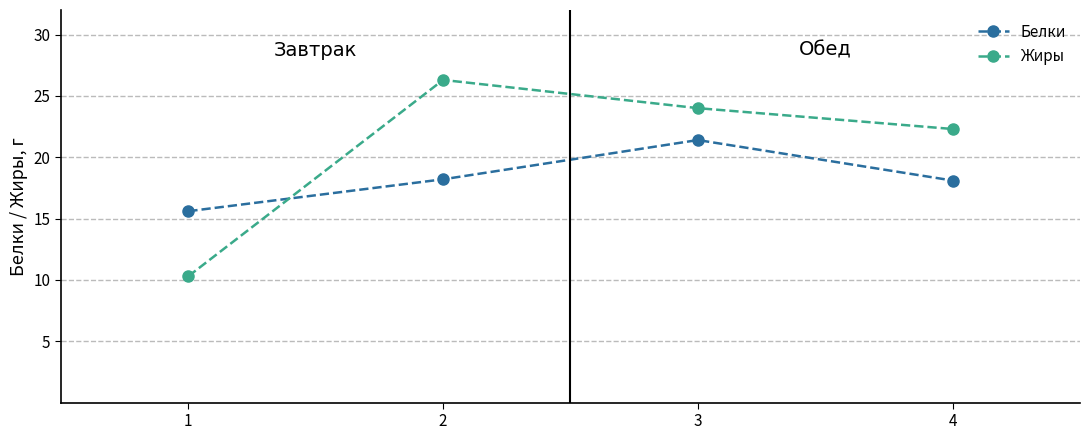

Count the number of data series in this chart.

2